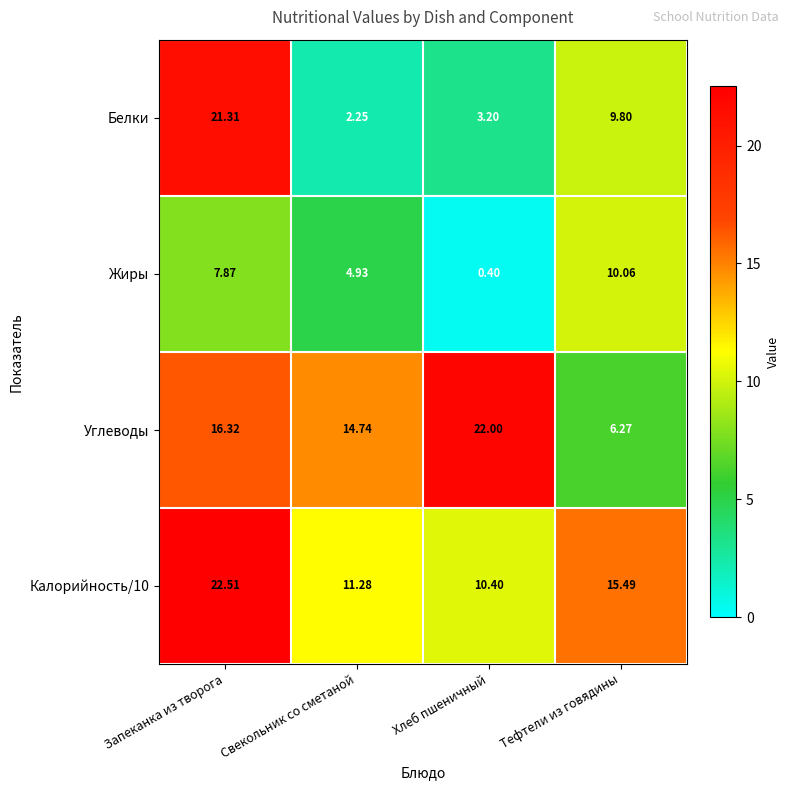

Between Свекольник со сметаной and Тефтели из говядины, which series saw the biggest shift?

Углеводы